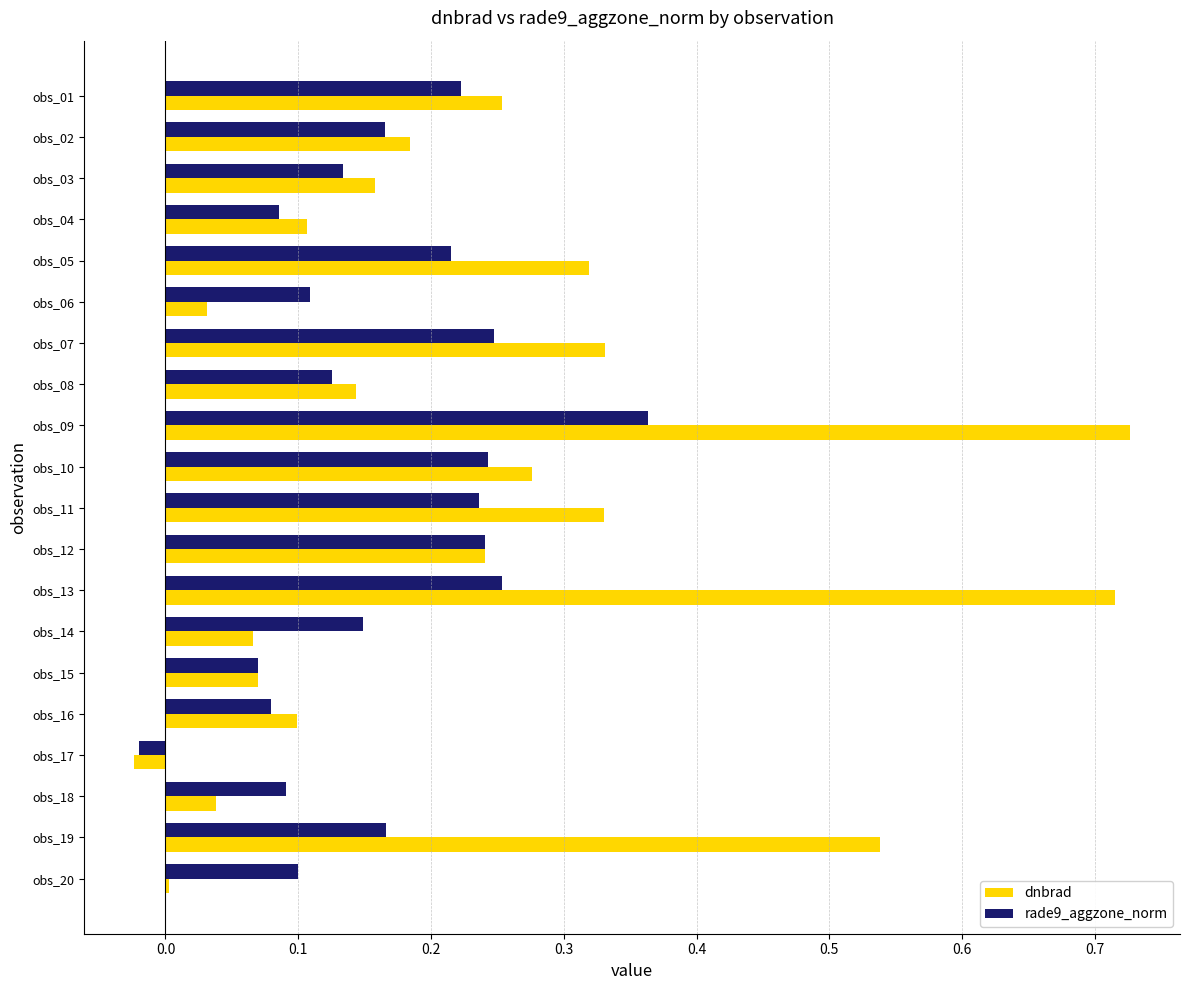

Between obs_08 and obs_18, which series saw the biggest shift?

dnbrad